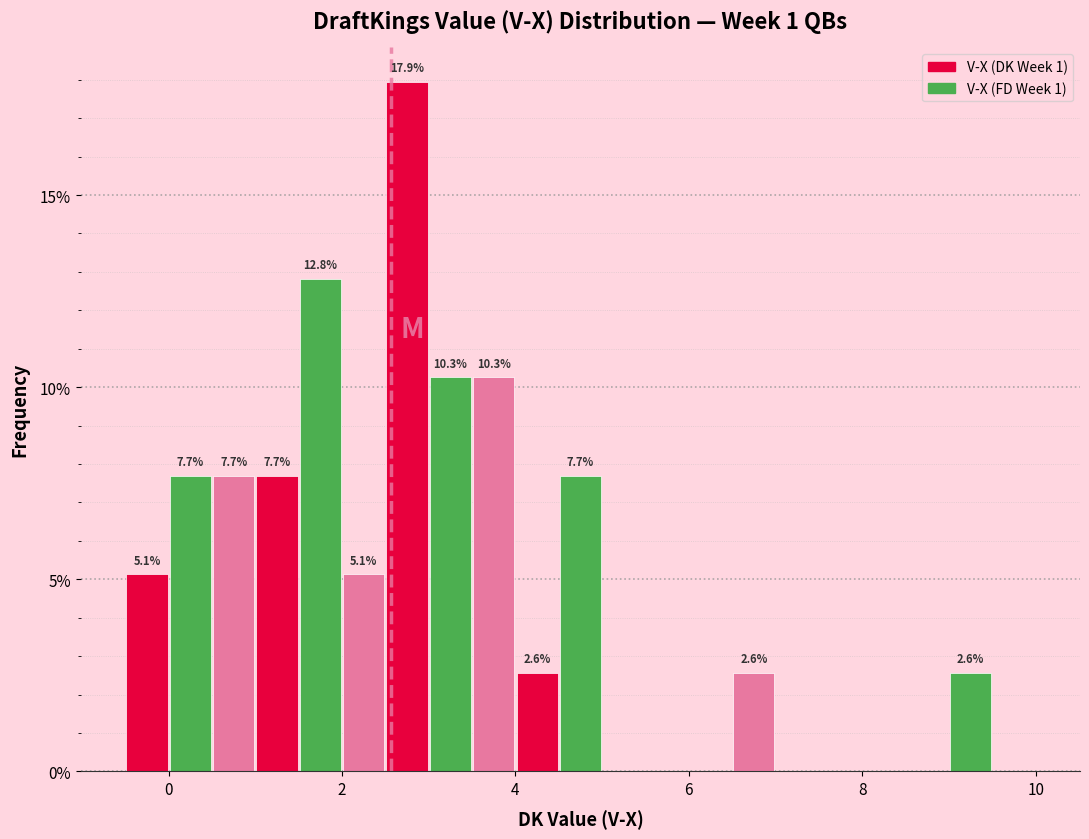

Read against the x-axis, roughly where is the centre of the tallest bar?

2.8